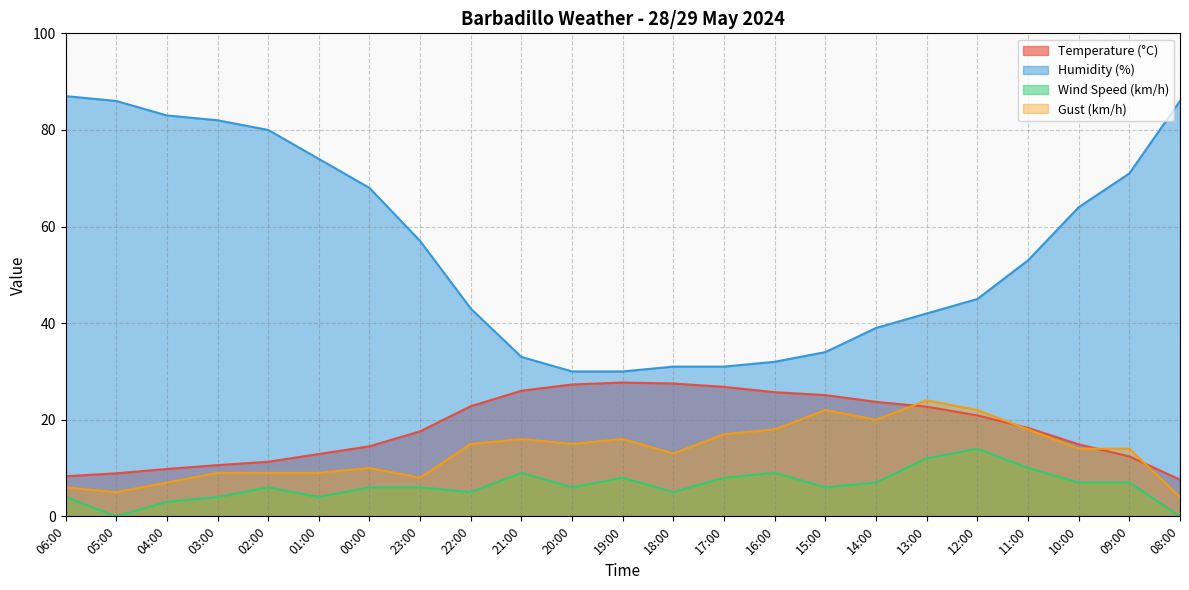

Which series has the widest spread of values?

Humidity (%)